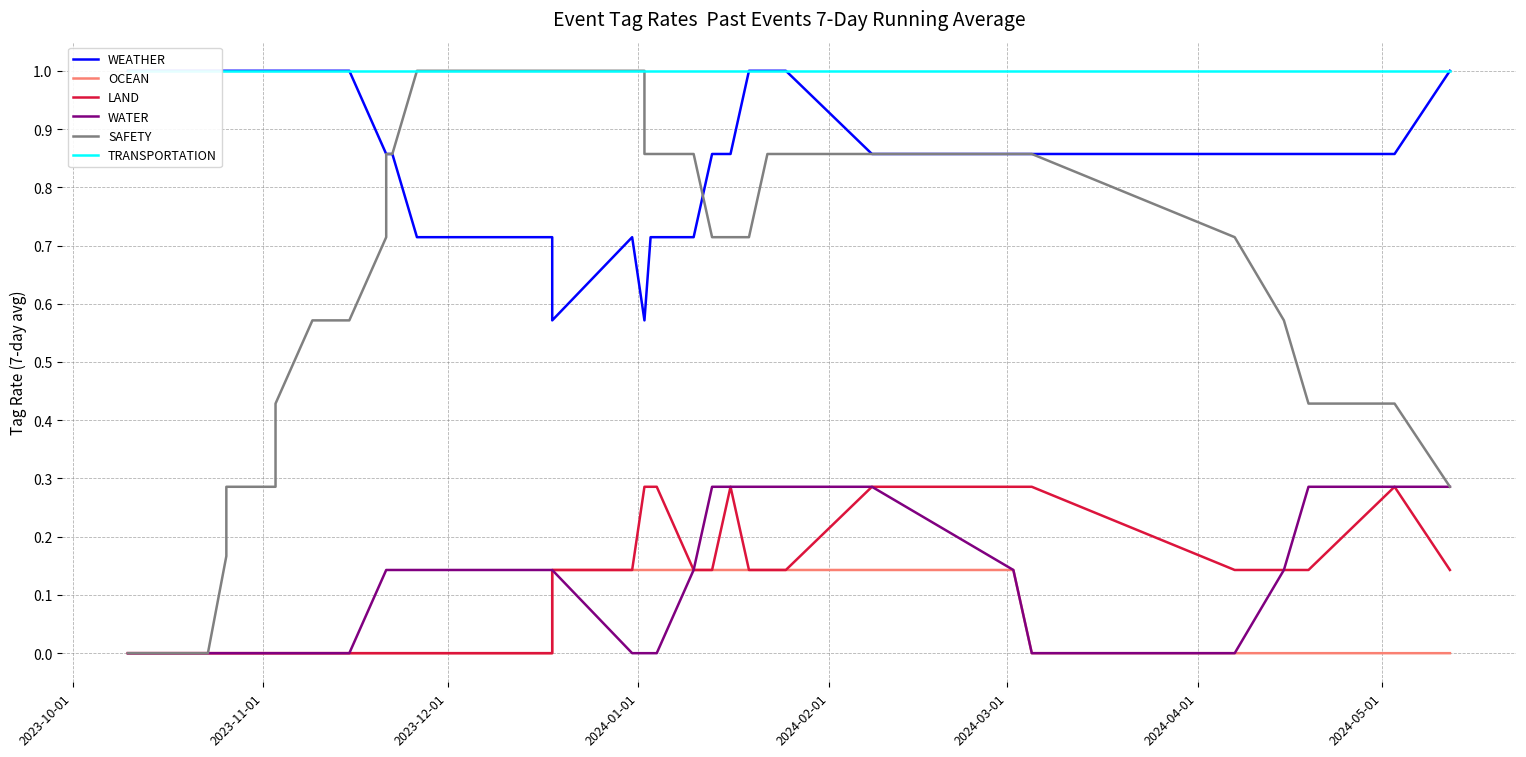

Reading left to right, list all the values displayed in this chart.

WEATHER: 1.0	1.0	1.0	1.0	1.0	1.0	1.0	1.0	1.0	1.0	1.0	1.0	1.0	1.0	0.9	0.9	0.9	0.7	0.7	0.7	0.6	0.7	0.6	0.6	0.7	0.7	0.7	0.9	0.9	1.0	1.0	1.0	0.9	0.9	0.9	0.9	0.9	0.9	0.9	1.0
OCEAN: 0.0	0.0	0.0	0.0	0.0	0.0	0.0	0.0	0.0	0.0	0.0	0.0	0.0	0.0	0.0	0.0	0.0	0.0	0.0	0.0	0.1	0.1	0.1	0.1	0.1	0.1	0.1	0.1	0.1	0.1	0.1	0.1	0.1	0.1	0.0	0.0	0.0	0.0	0.0	0.0
LAND: 0.0	0.0	0.0	0.0	0.0	0.0	0.0	0.0	0.0	0.0	0.0	0.0	0.0	0.0	0.0	0.0	0.0	0.0	0.0	0.1	0.1	0.1	0.3	0.3	0.3	0.3	0.1	0.1	0.3	0.1	0.1	0.1	0.3	0.3	0.3	0.1	0.1	0.1	0.3	0.1
WATER: 0.0	0.0	0.0	0.0	0.0	0.0	0.0	0.0	0.0	0.0	0.0	0.0	0.0	0.0	0.1	0.1	0.1	0.1	0.1	0.1	0.1	0.0	0.0	0.0	0.0	0.0	0.1	0.3	0.3	0.3	0.3	0.3	0.3	0.1	0.0	0.0	0.1	0.3	0.3	0.3
SAFETY: 0.0	0.0	0.0	0.0	0.0	0.2	0.3	0.3	0.3	0.4	0.4	0.6	0.6	0.6	0.7	0.9	0.9	1.0	1.0	1.0	1.0	1.0	1.0	0.9	0.9	0.9	0.9	0.7	0.7	0.7	0.9	0.9	0.9	0.9	0.9	0.7	0.6	0.4	0.4	0.3
TRANSPORTATION: 1.0	1.0	1.0	1.0	1.0	1.0	1.0	1.0	1.0	1.0	1.0	1.0	1.0	1.0	1.0	1.0	1.0	1.0	1.0	1.0	1.0	1.0	1.0	1.0	1.0	1.0	1.0	1.0	1.0	1.0	1.0	1.0	1.0	1.0	1.0	1.0	1.0	1.0	1.0	1.0